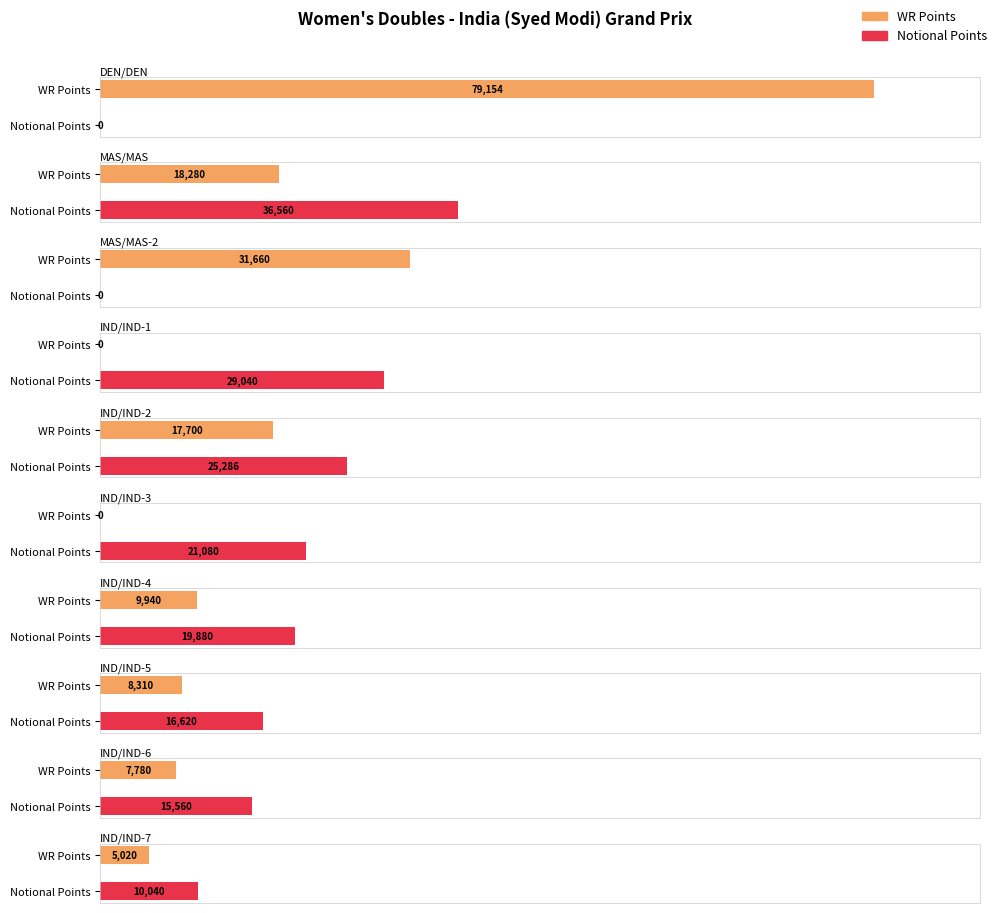

What are all the series names shown in the legend?

WR Points, Notional Points